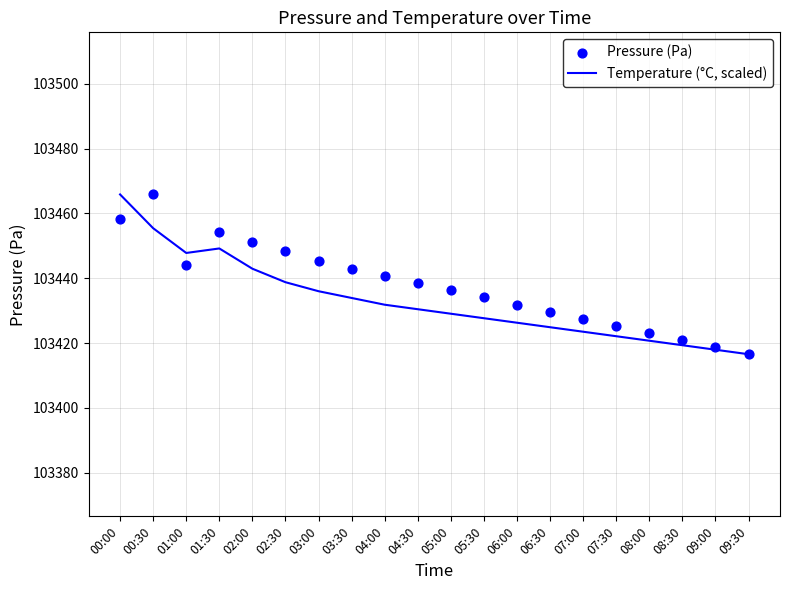

Which series contains the lowest Y value?

Temperature (°C, scaled)